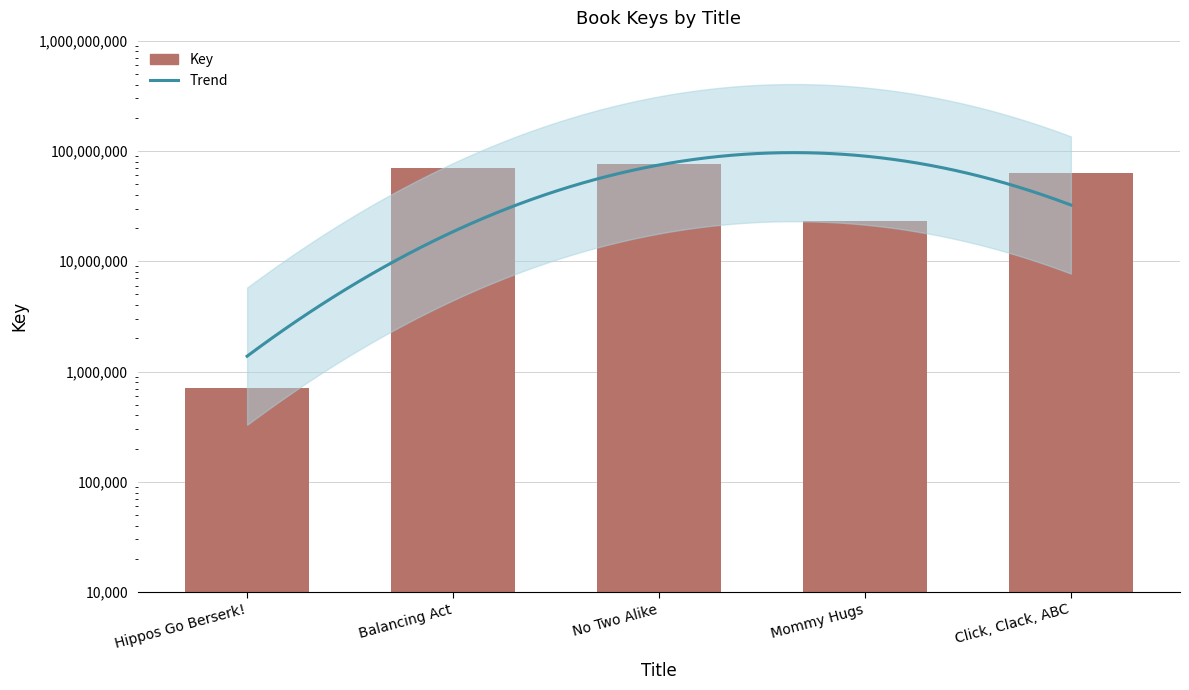

Which category has the highest value across all series?

No Two Alike